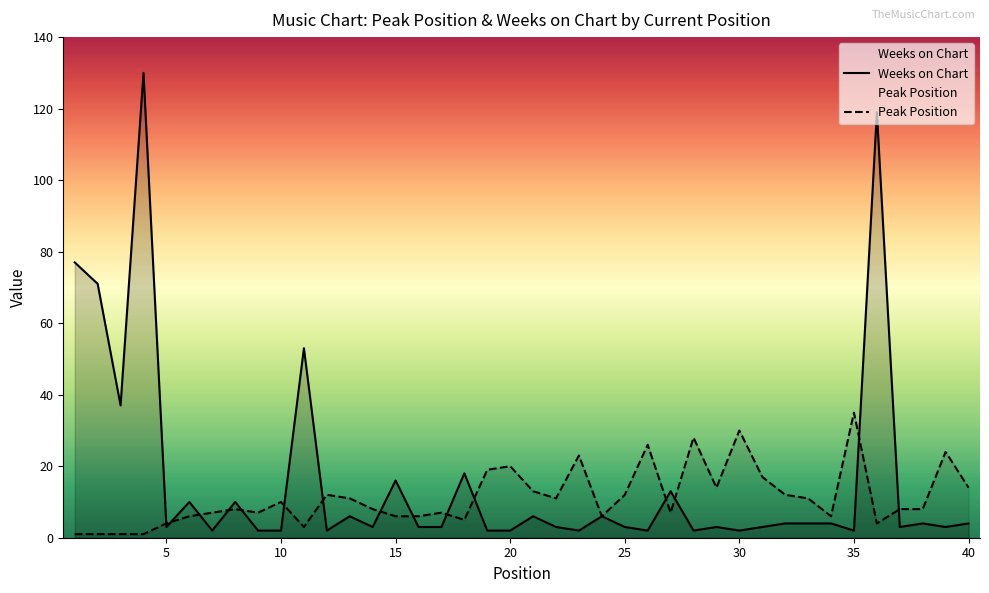

True or false: Weeks on Chart and Peak Position intersect in this chart.

True